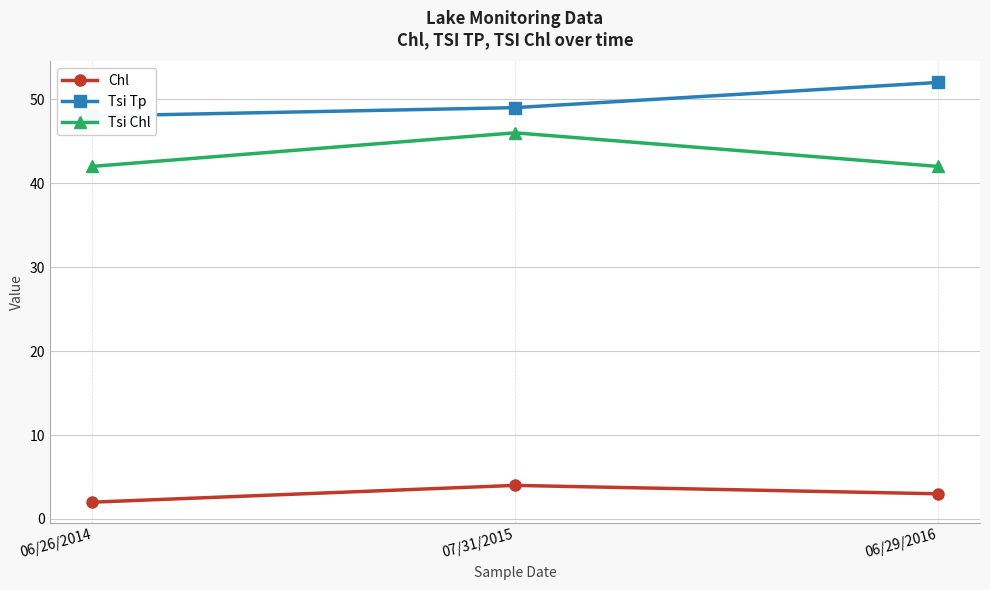

At which label is Chl closest to 3?

06/29/2016